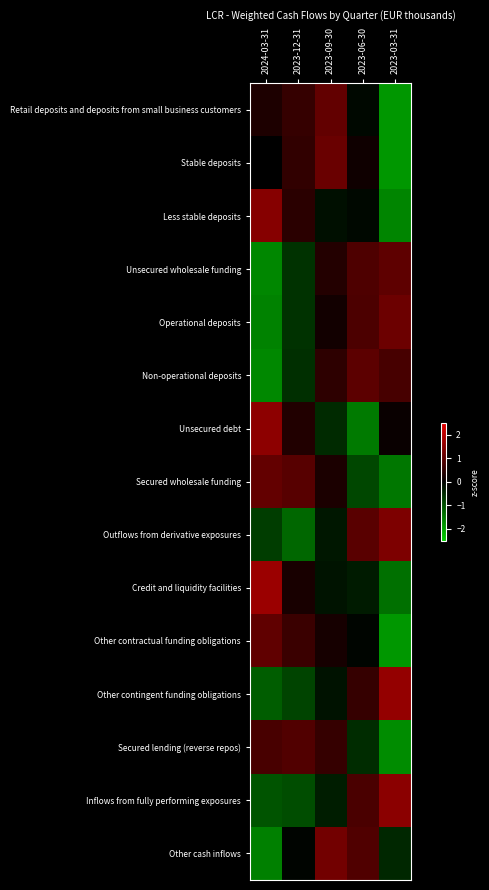

Rank the series at 2023-12-31 from lowest to highest value.

Outflows from derivative exposures, Inflows from fully performing exposures, Other contingent funding obligations, Unsecured wholesale funding, Operational deposits, Non-operational deposits, Other cash inflows, Credit and liquidity facilities, Unsecured debt, Less stable deposits, Stable deposits, Retail deposits and deposits from small business customers, Other contractual funding obligations, Secured lending (reverse repos), Secured wholesale funding